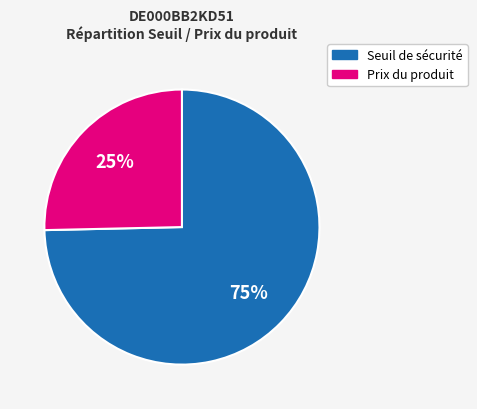

Count the number of slices in the pie.

2